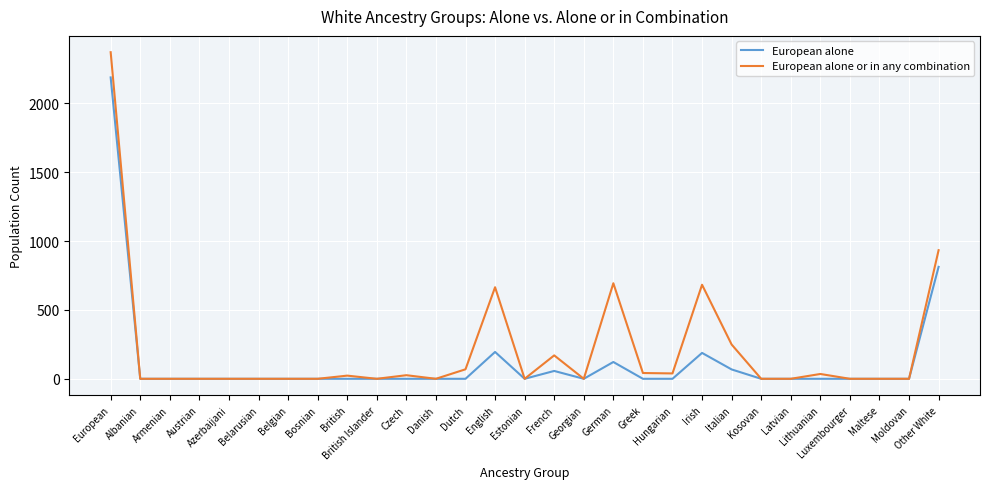

Does the chart display data point markers on the line(s)?

No